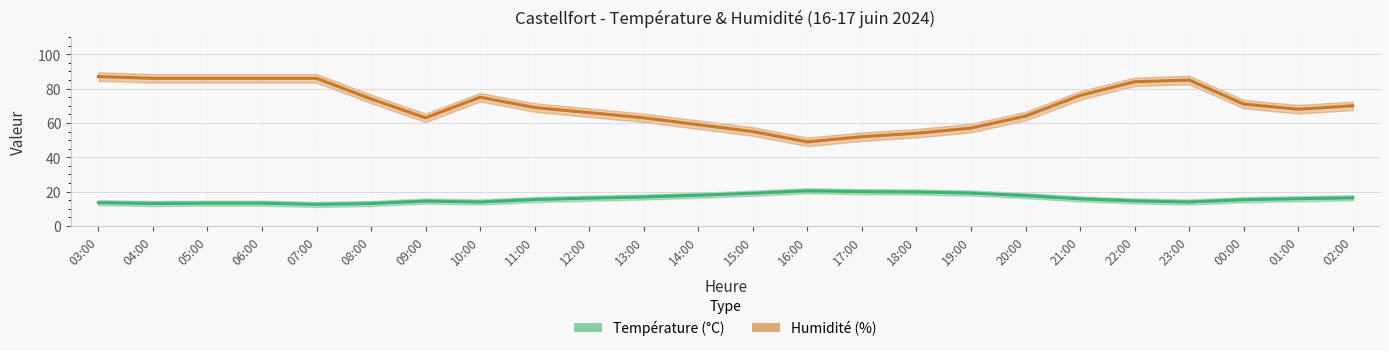

What is the greatest value displayed?

87.0